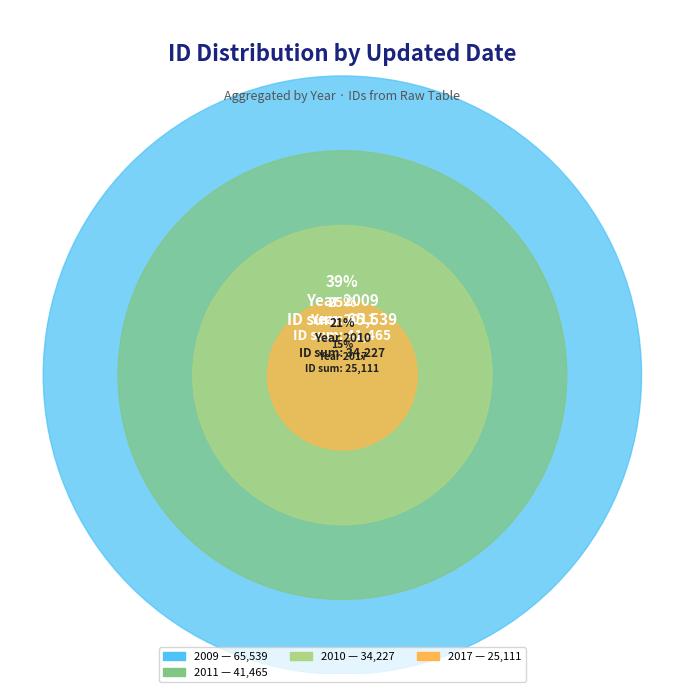

The 2009-09-14 slice represents 16% of the pie. True or false?

False